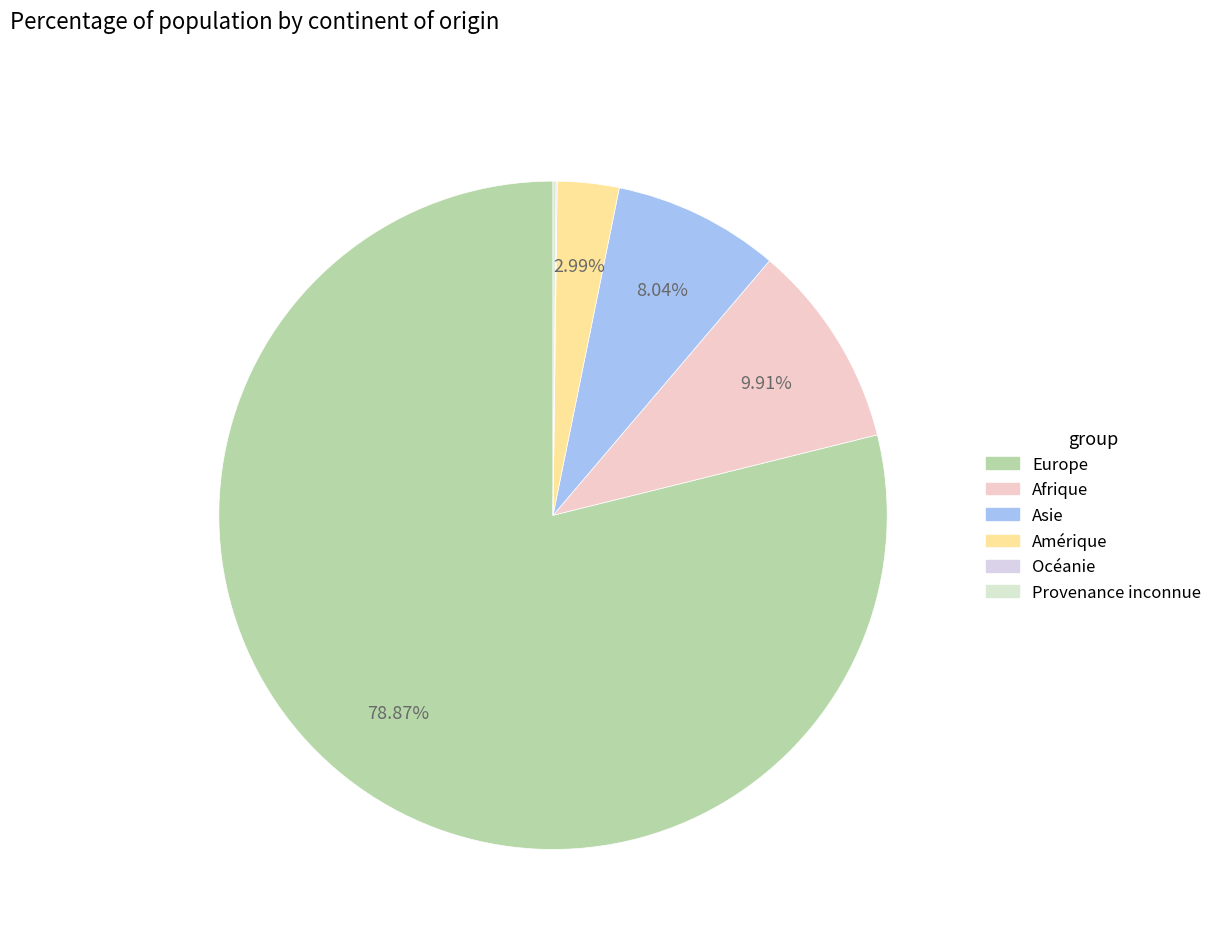

To the nearest percent, what percentage of the pie is Asie?

8%